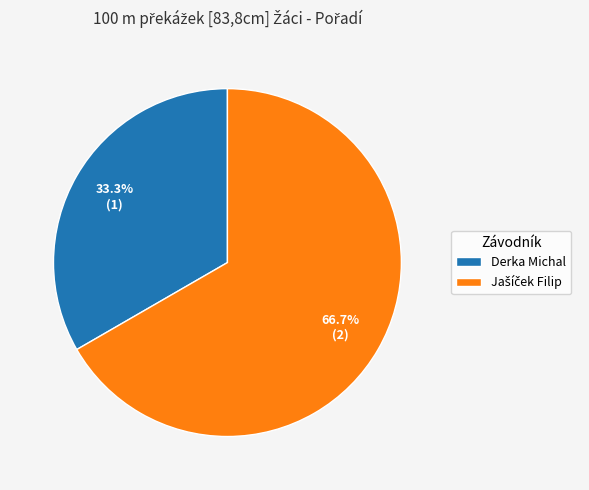

Which slice is the smallest?

Derka Michal